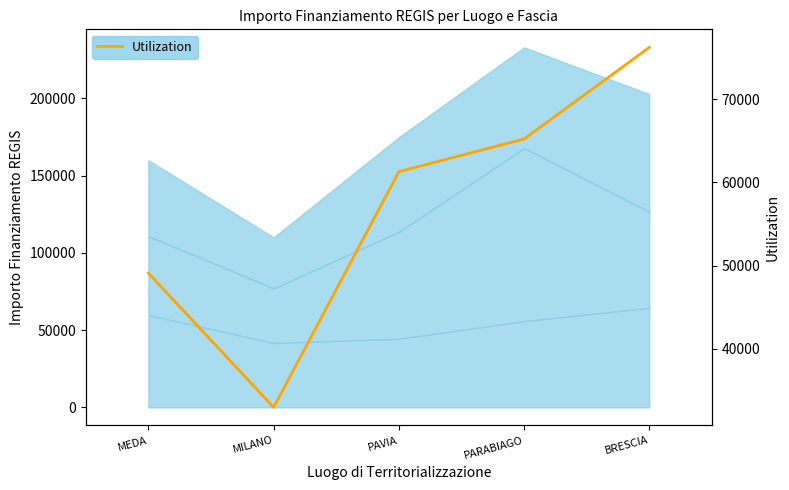

Approximately how many times larger is the value at PAVIA compared to MEDA?

1.2